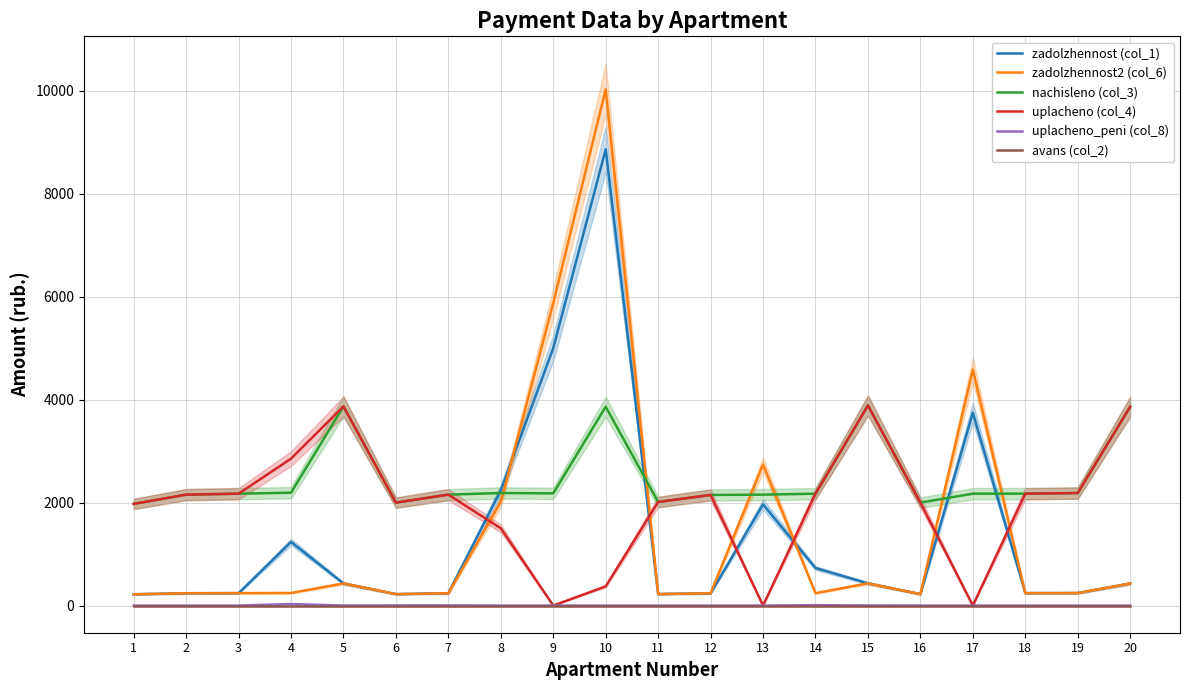

True or false: zadolzhennost (col_1) and nachisleno (col_3) cross at least once.

True